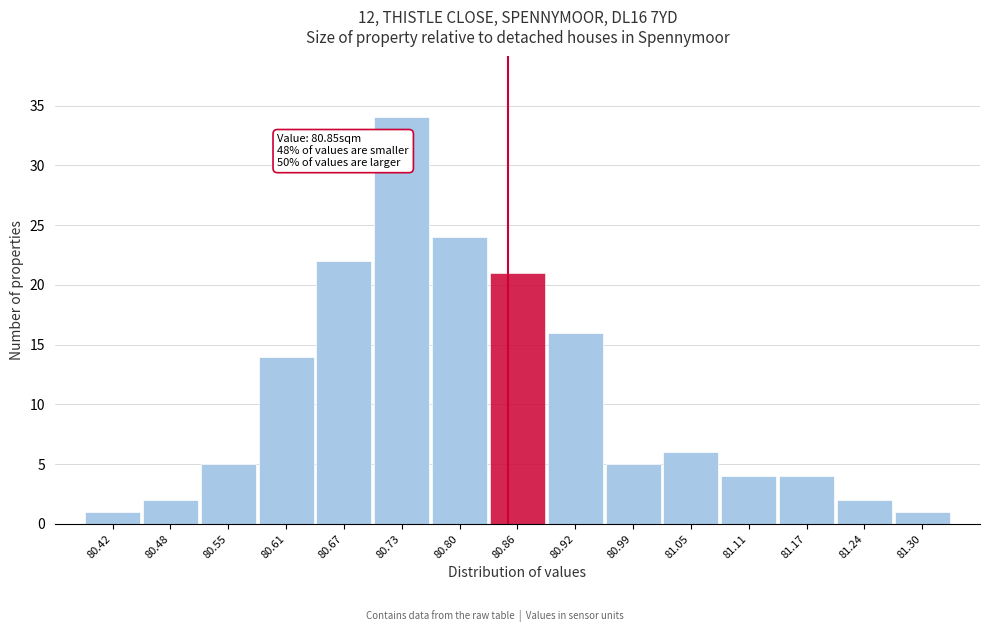

Which range on the x-axis has the tallest bar?

80.70 to 80.77